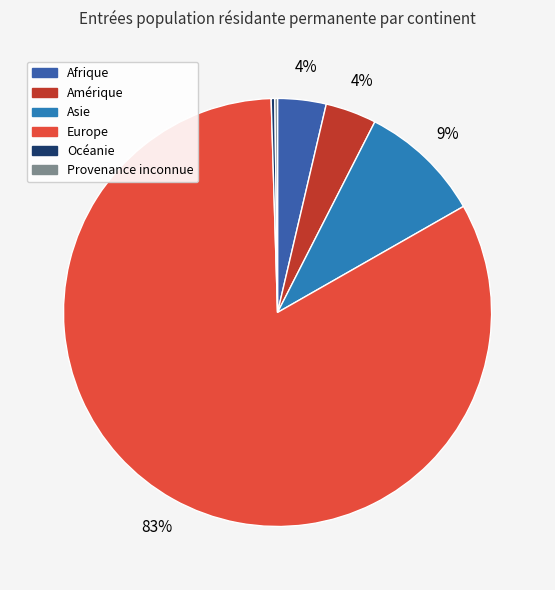

Does any single category account for the majority?

Yes